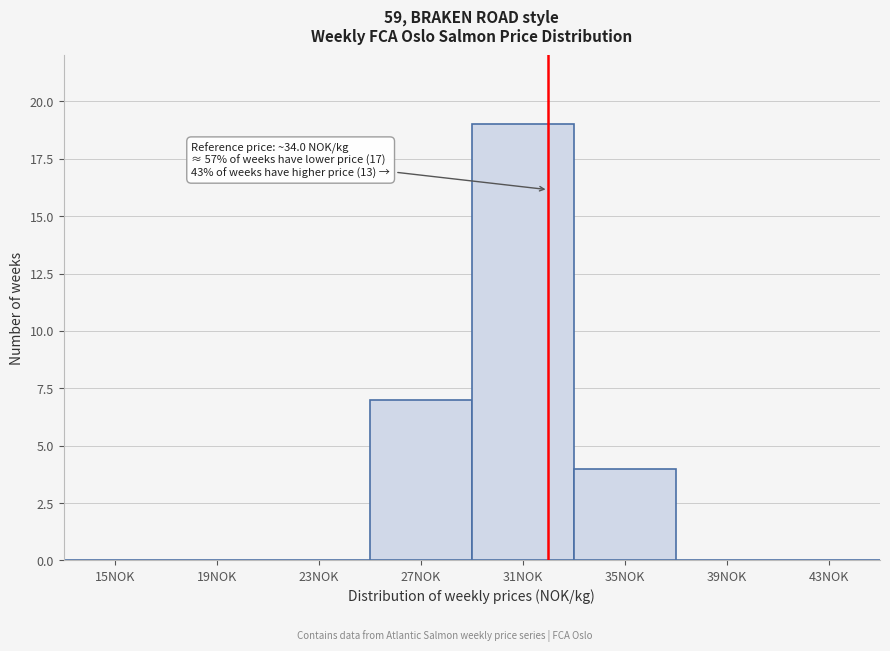

Reading left to right, extract all data points from this chart.

15NOK=0	19NOK=0	23NOK=0	27NOK=7	31NOK=19	35NOK=4	39NOK=0	43NOK=0